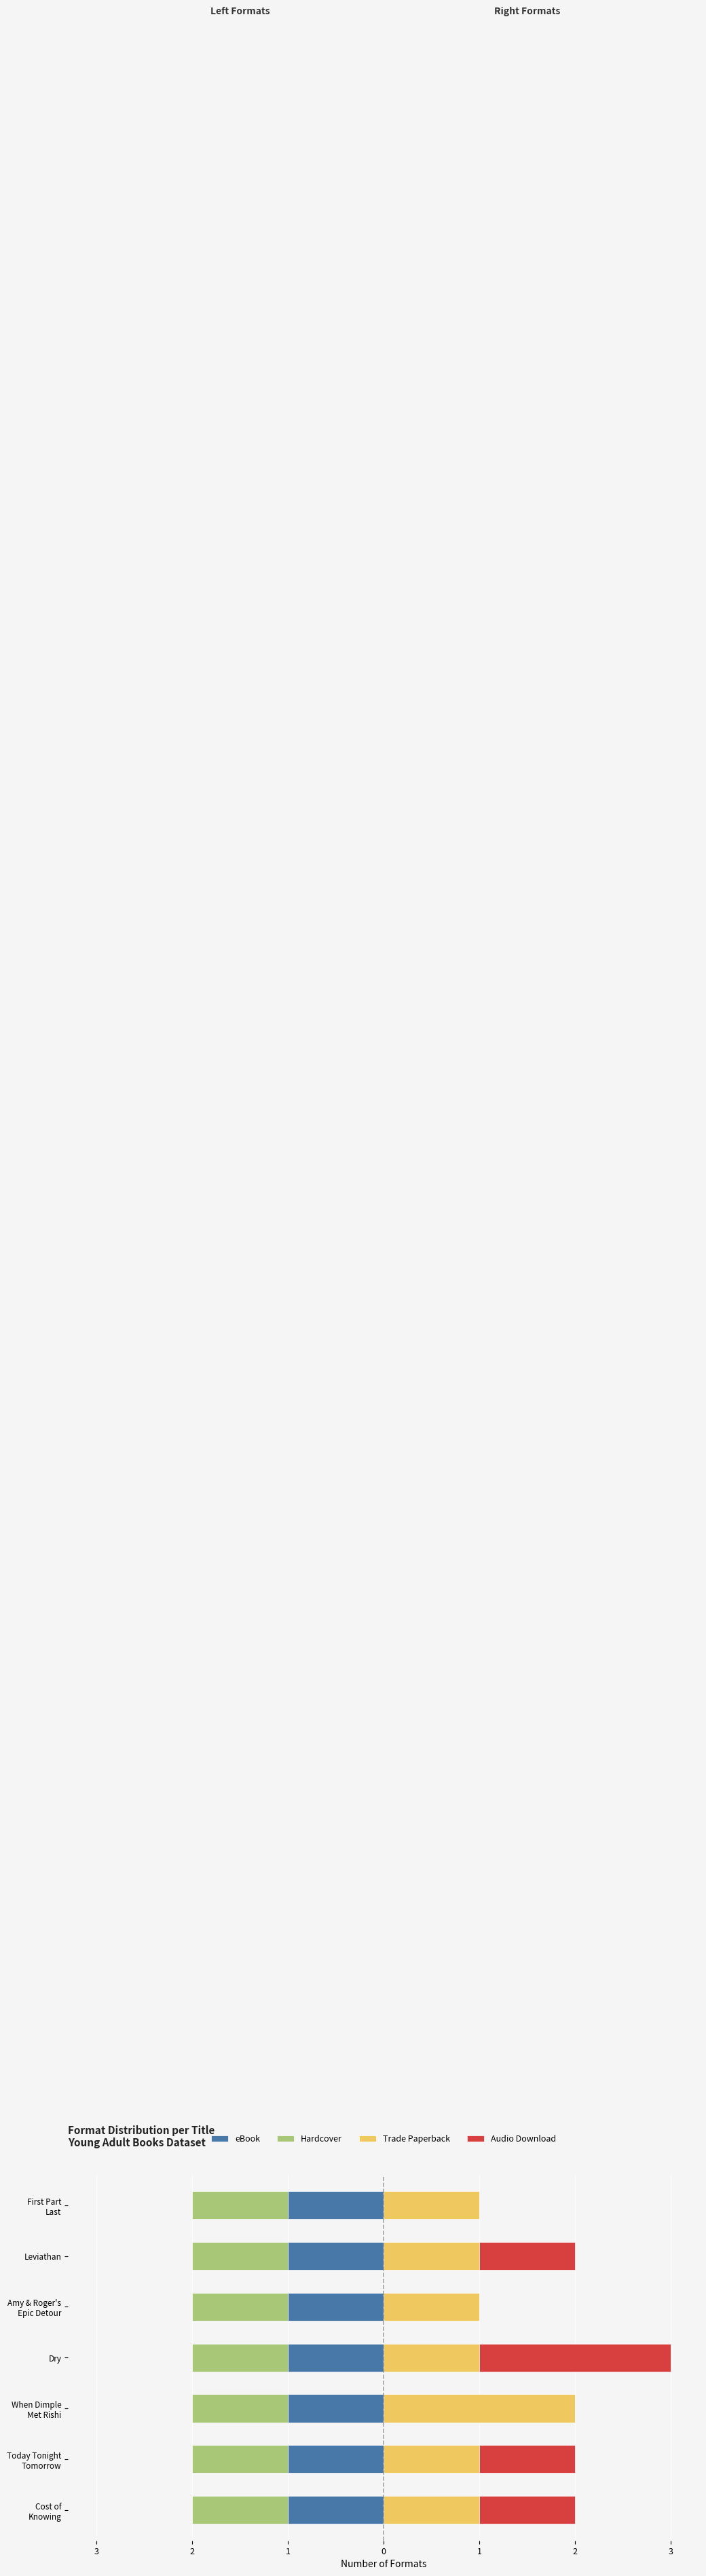

How many positive values does the Audio Download series have?

4